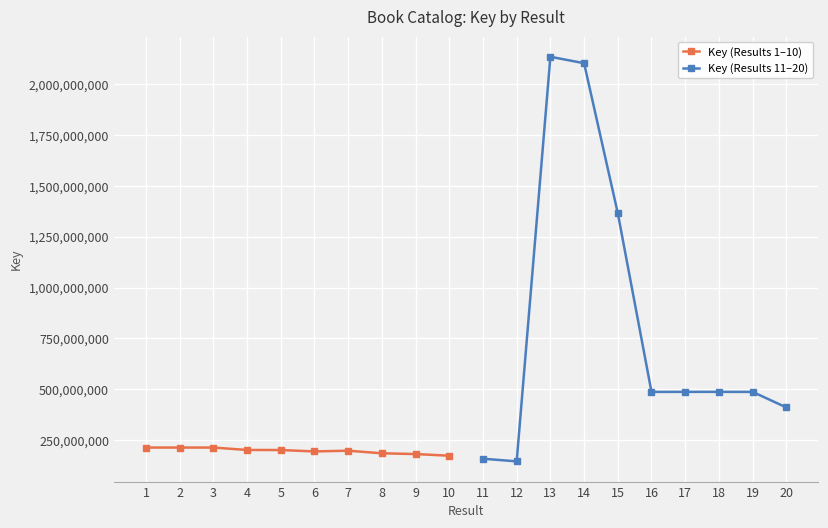

The Key (Results 1–10) series shows 196954772 at 7. True or false?

True